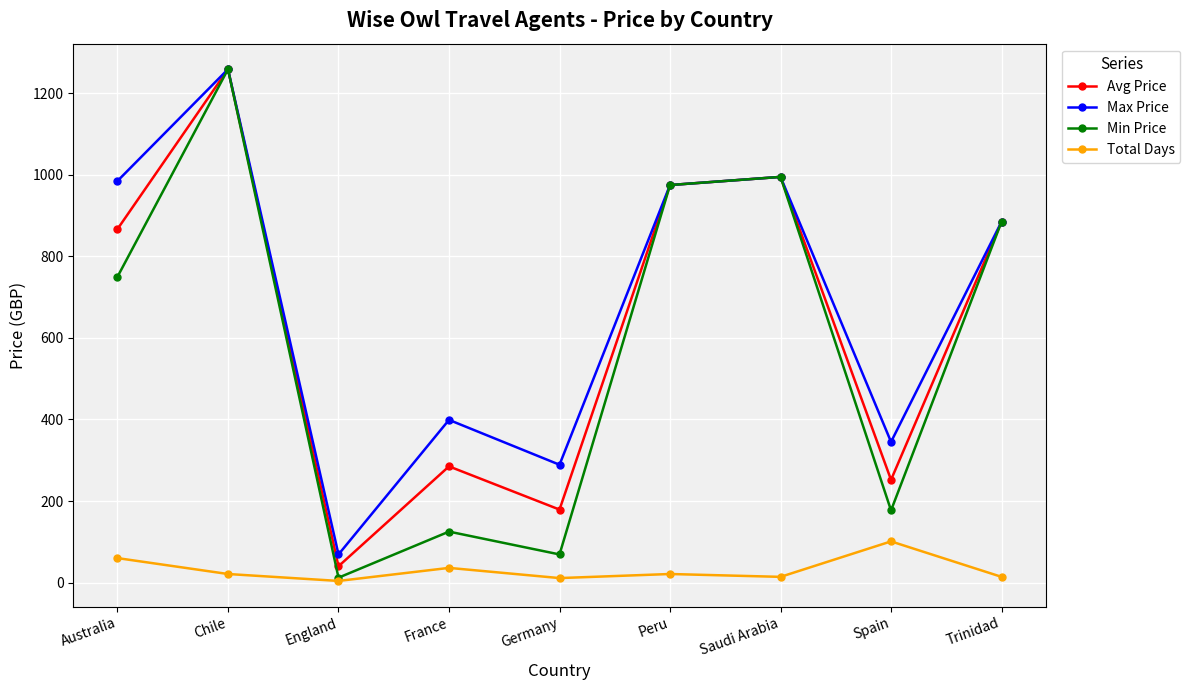

True or false: Avg Price and Total Days intersect in this chart.

False